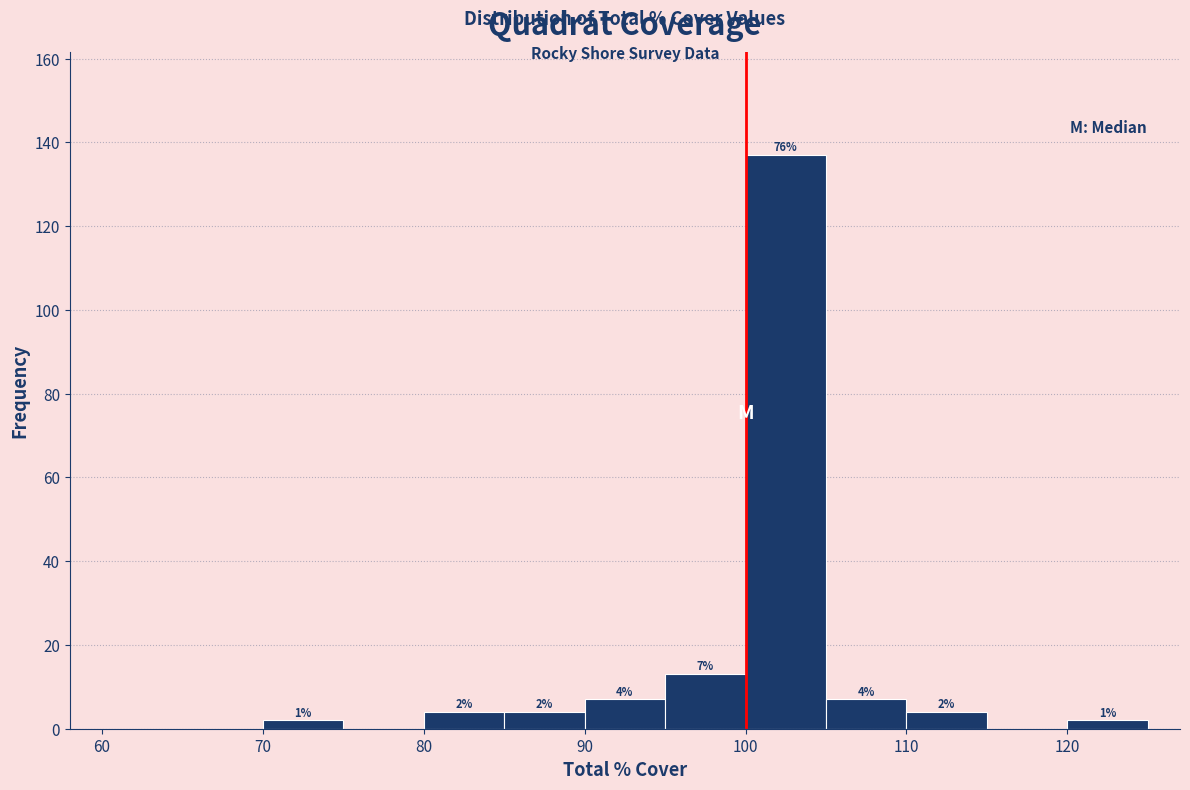

Over which range of the x-axis is the bar tallest?

100 to 105